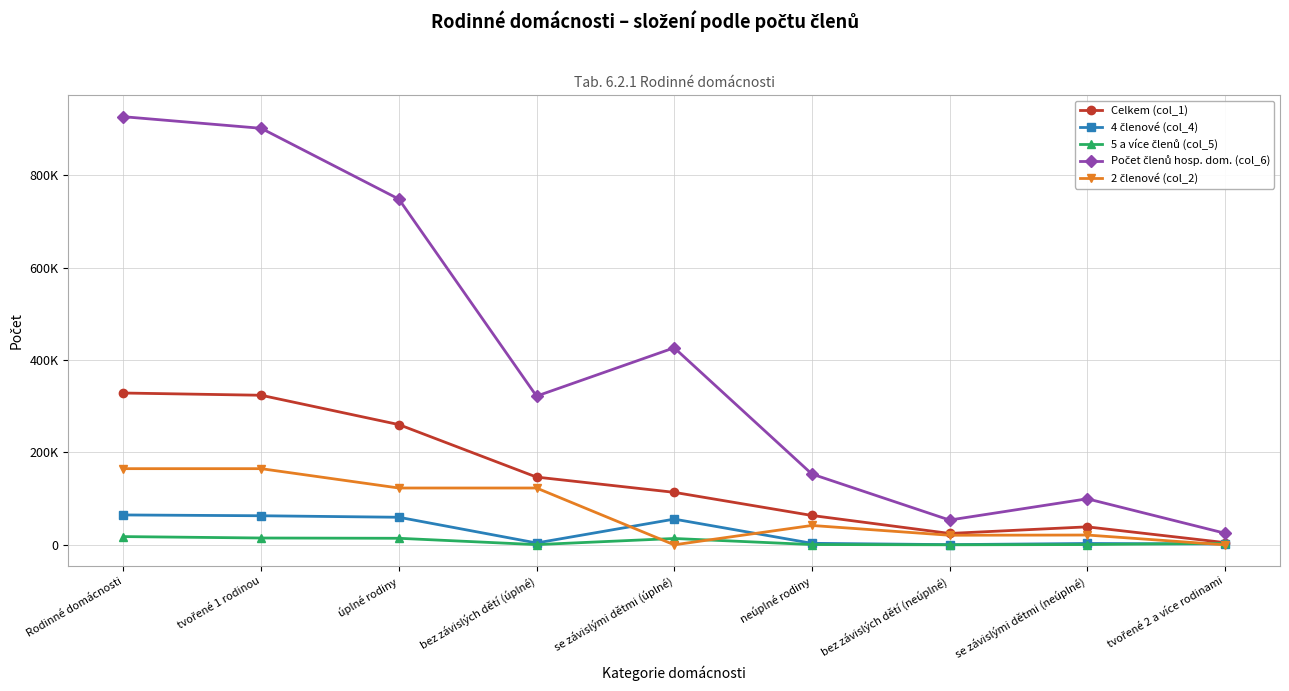

Reading left to right, list all the values displayed in this chart.

Celkem (col_1): 328604	323764	260252	146641	113611	63512	24622	38890	4840
4 členové (col_4): 64667	62906	59649	3995	55654	3257	360	2897	1761
5 a více členů (col_5): 17813	14734	14138	436	13702	596	37	559	3079
Počet členů hosp. dom. (col_6): 926747	901641	748417	321887	426530	153224	53607	99617	25106
2 členové (col_2): 164852	164852	122969	122969	0	41883	20706	21177	0